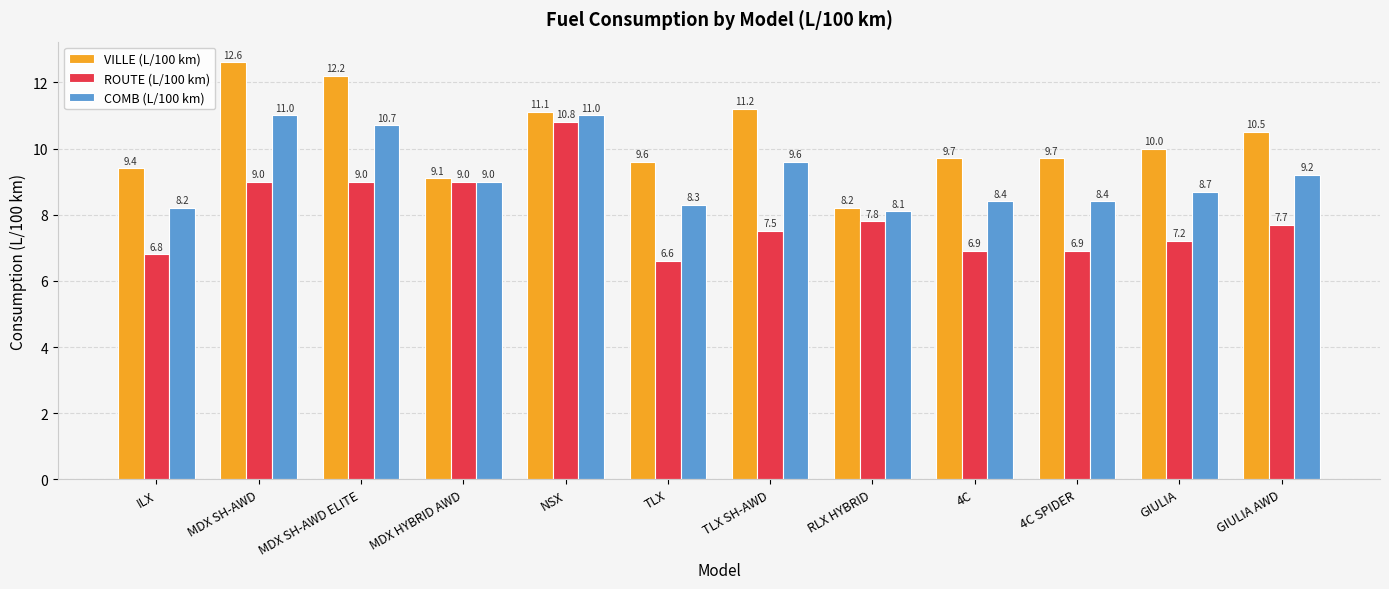

Reading right to left, extract all data points from this chart.

VILLE (L/100 km): 10.5	10.0	9.7	9.7	8.2	11.2	9.6	11.1	9.1	12.2	12.6	9.4
ROUTE (L/100 km): 7.7	7.2	6.9	6.9	7.8	7.5	6.6	10.8	9.0	9.0	9.0	6.8
COMB (L/100 km): 9.2	8.7	8.4	8.4	8.1	9.6	8.3	11.0	9.0	10.7	11.0	8.2